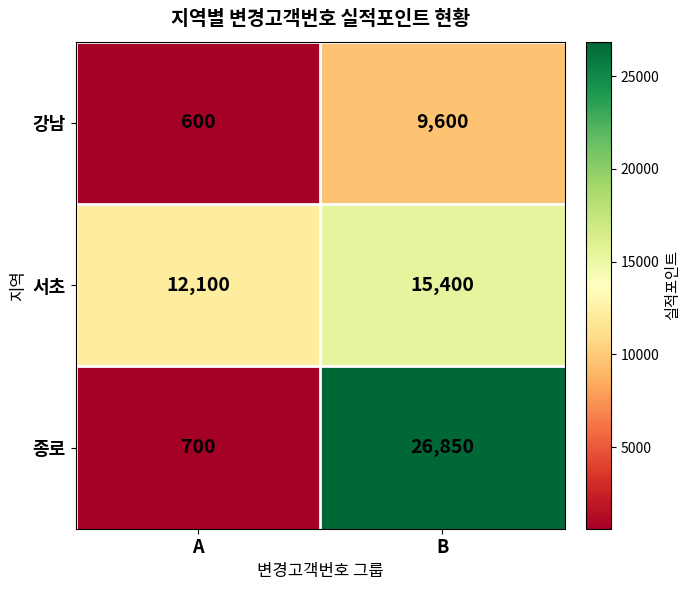

What is the maximum value shown in the chart?

26850